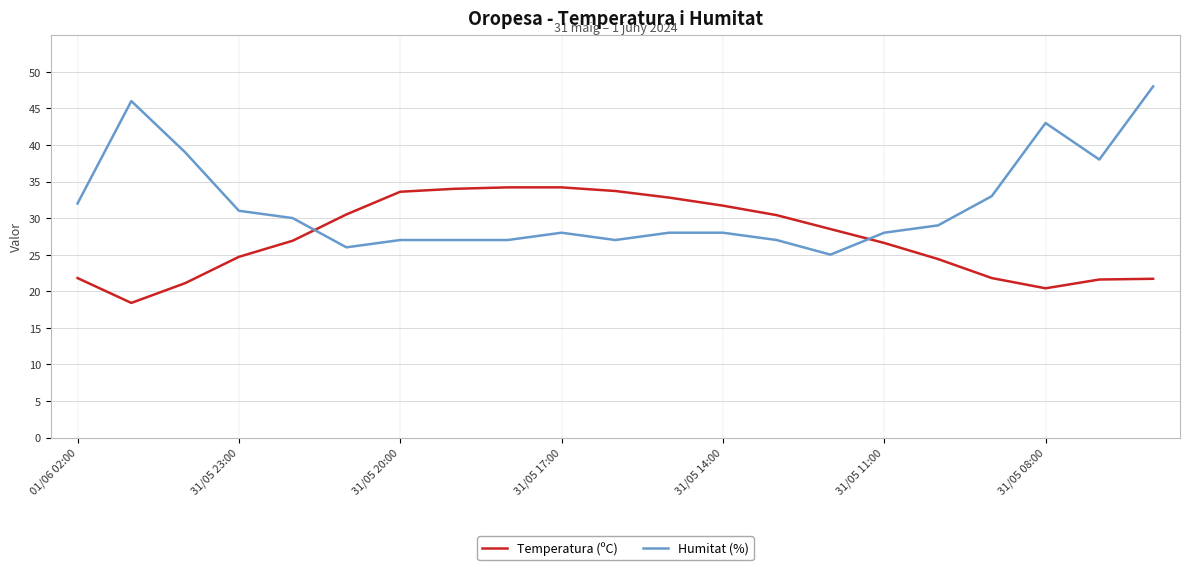

Which series has the largest total across all categories?

Humitat (%)